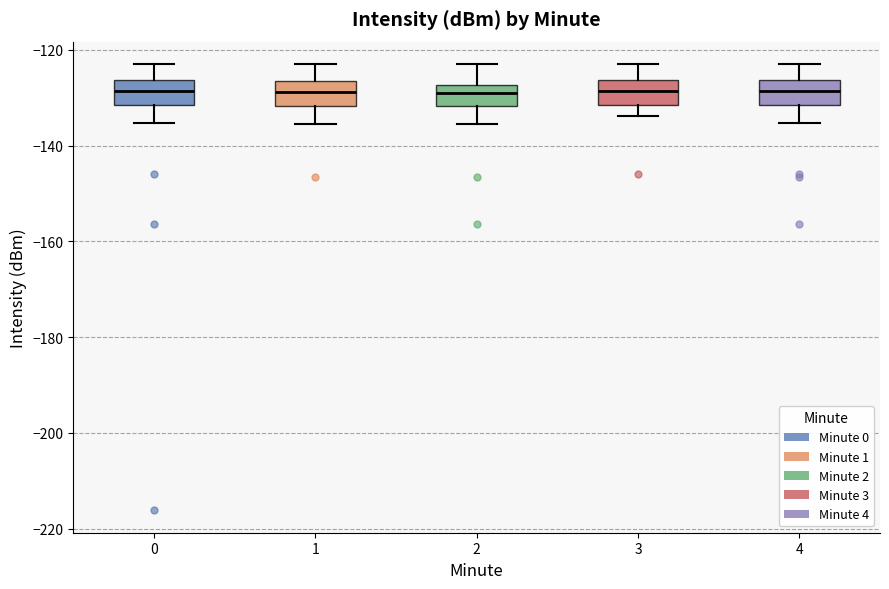

Where does the upper whisker of the box at x = 4 end on the y-axis? The values are not printed on the chart, so give them approximately, as read against the axis.

-122